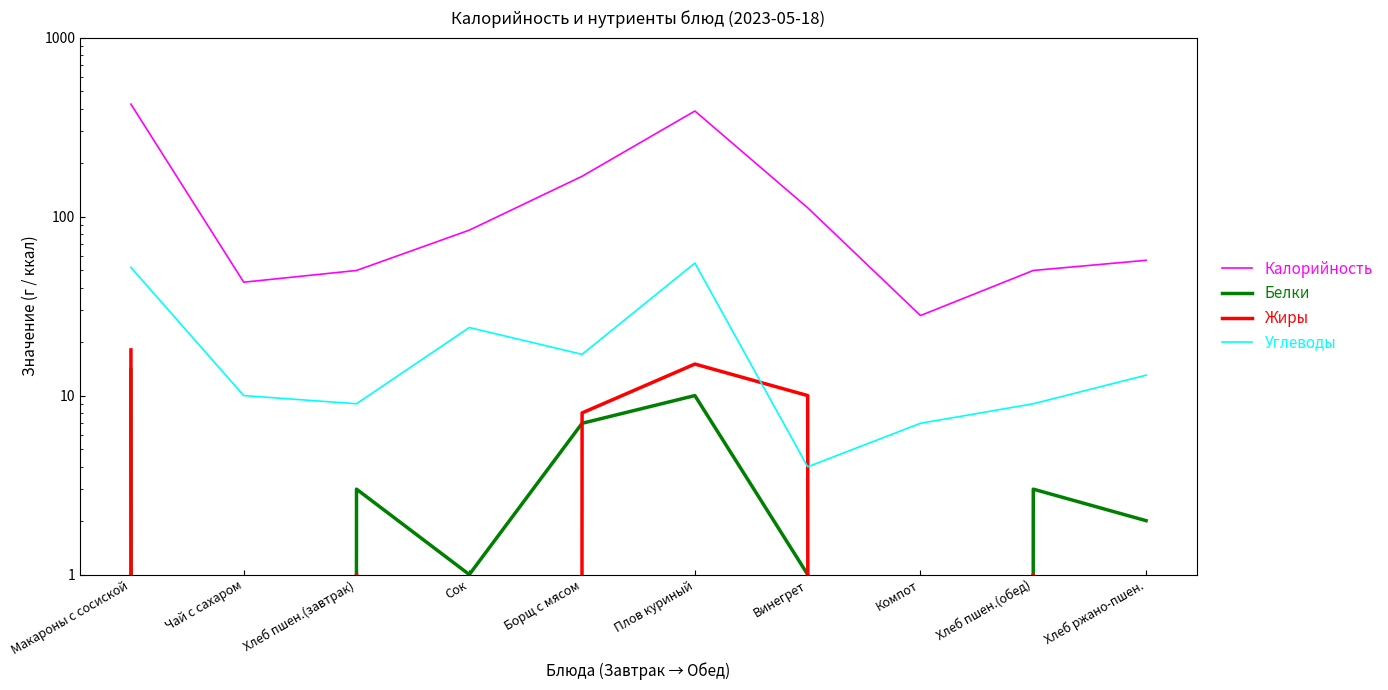

Read the Белки value at Плов куриный, to the nearest 10.

10